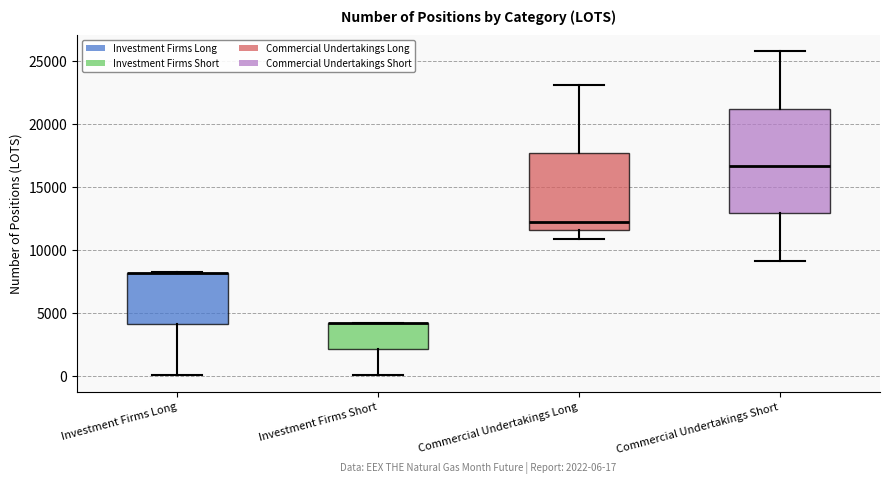

Which box is the tallest, from its lower edge to its upper edge?

Commercial Undertakings Short